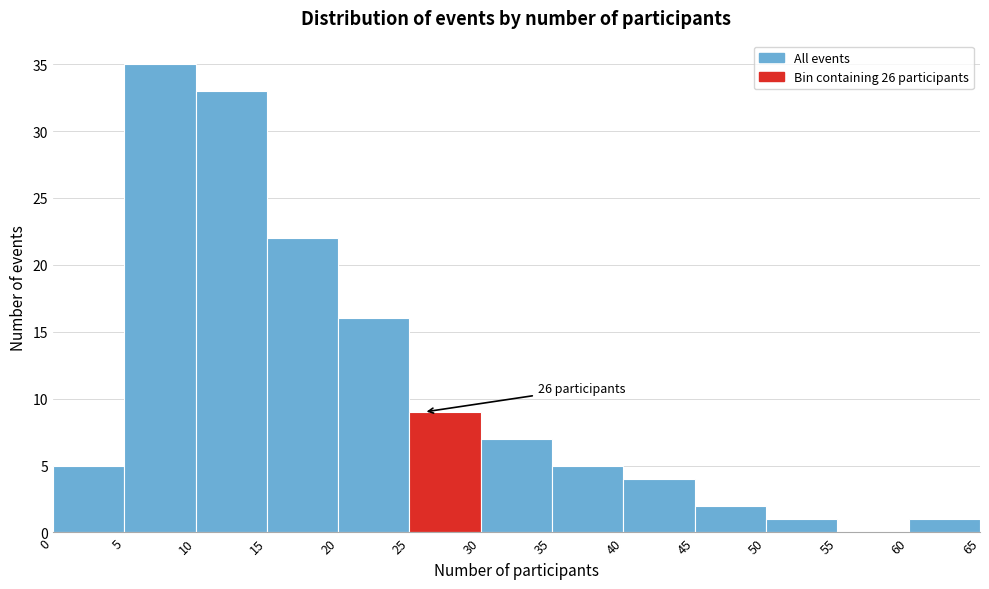

Which range on the x-axis has the tallest bar?

5 to 10